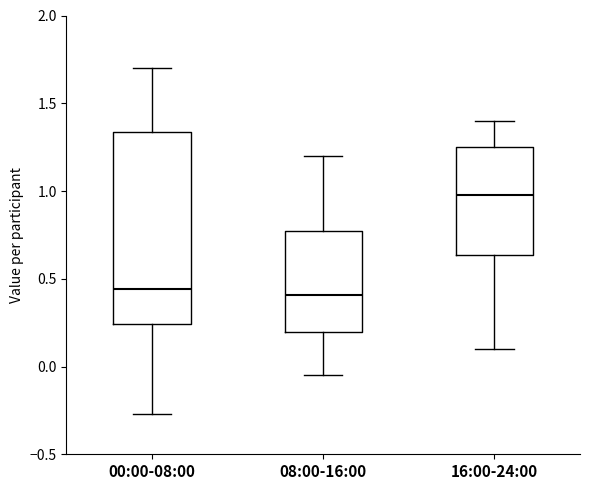

Reading left to right, read every box against the y-axis: the position of its median line, the range the box covers, and the ends of its whiskers. The values are not printed on the chart, so give them approximately, as read against the axis.

00:00-08:00: median 0.45, box 0.25 to 1.35, whiskers -0.25 to 1.70
08:00-16:00: median 0.40, box 0.20 to 0.75, whiskers -0.05 to 1.20
16:00-24:00: median 1.00, box 0.65 to 1.25, whiskers 0.10 to 1.40